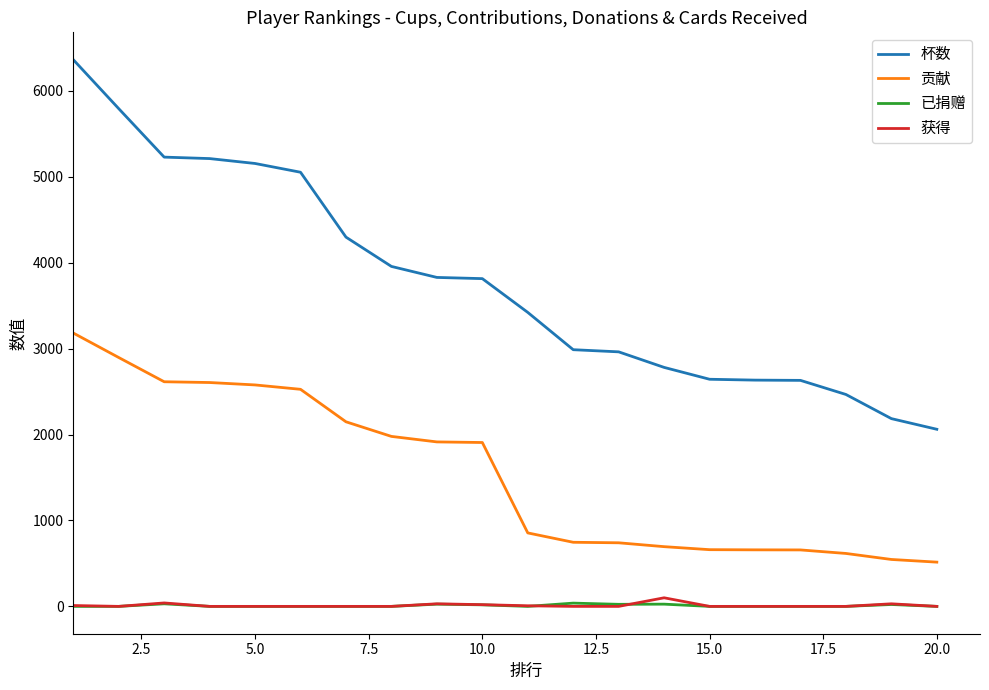

True or false: 贡献 and 杯数 cross at least once.

False